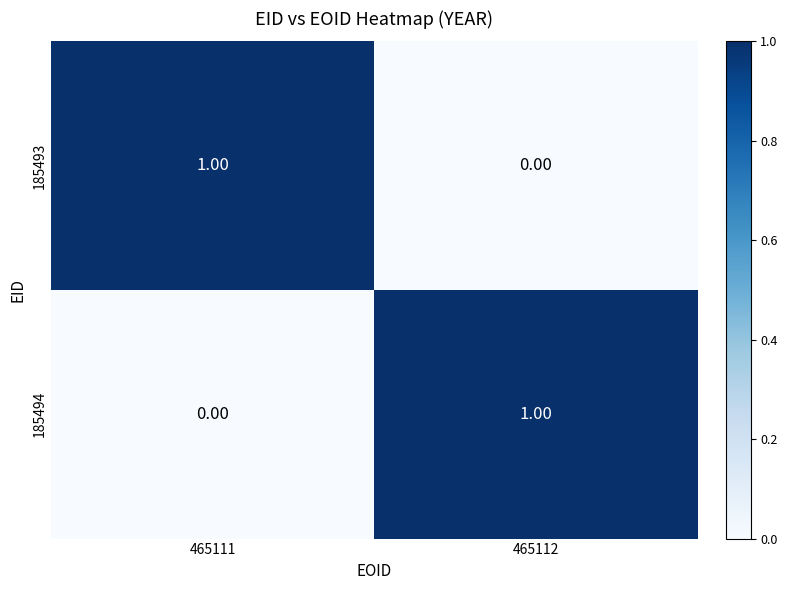

Rank the series at 465111 from highest to lowest value.

185493, 185494